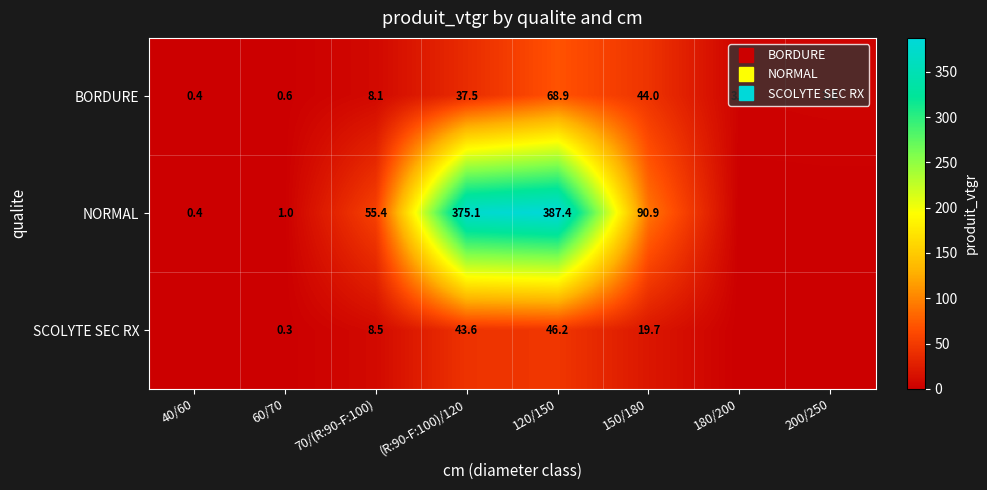

Which series changed the most between 120/150 and 180/200?

NORMAL